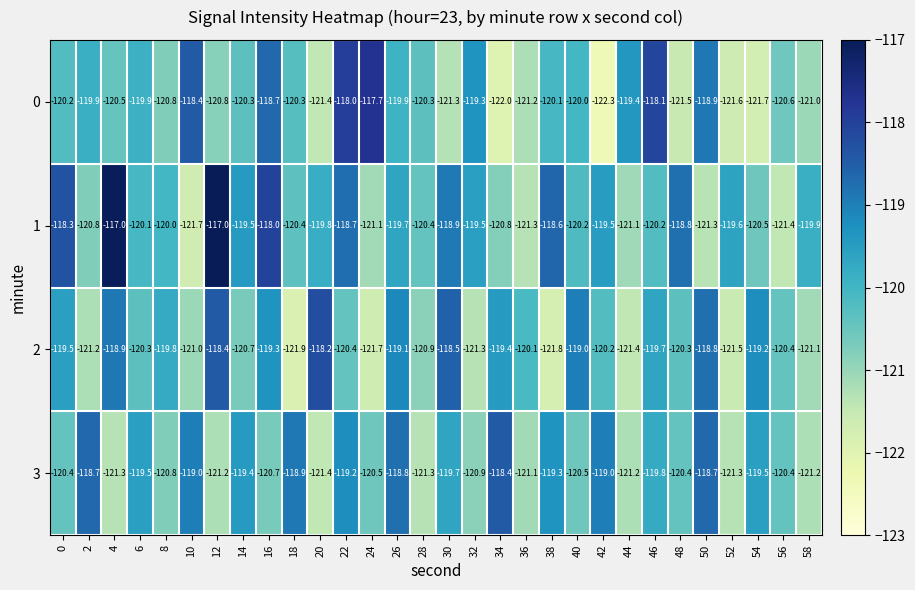

What is the sum of the 3 values at 10 and 16?

-239.7